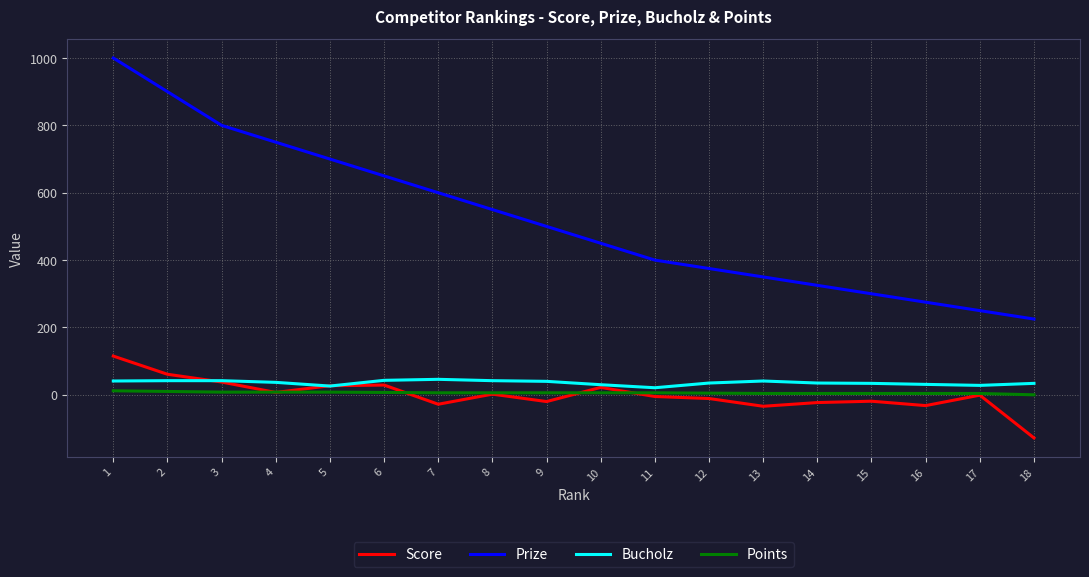

How many lines are shown in the chart?

4